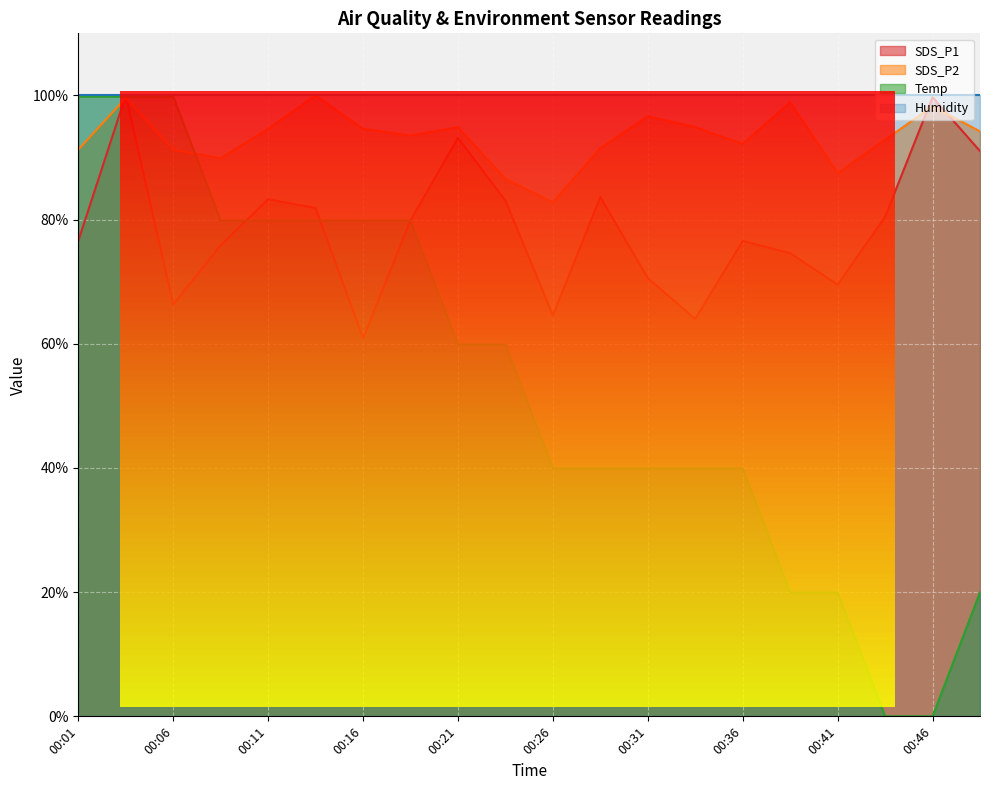

What is the highest value of the SDS_P2 series?

1.0